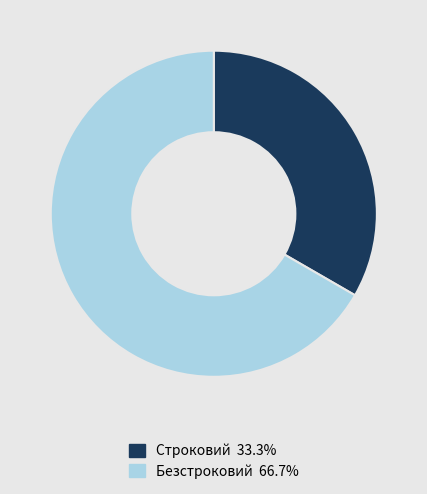

Is Строковий the majority of the pie?

No